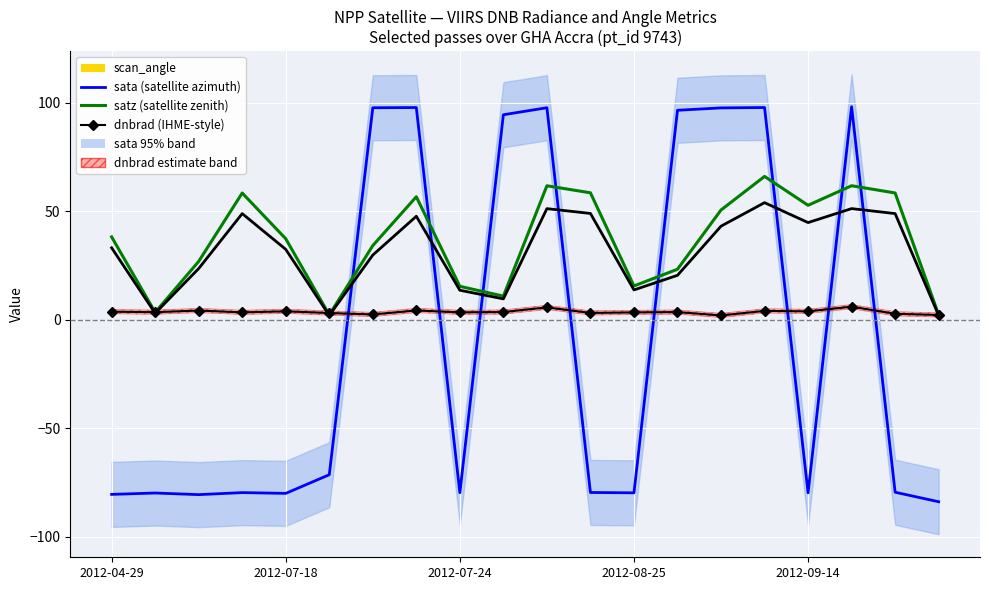

Is it true that scan_angle equals 66.7 at 18?

False